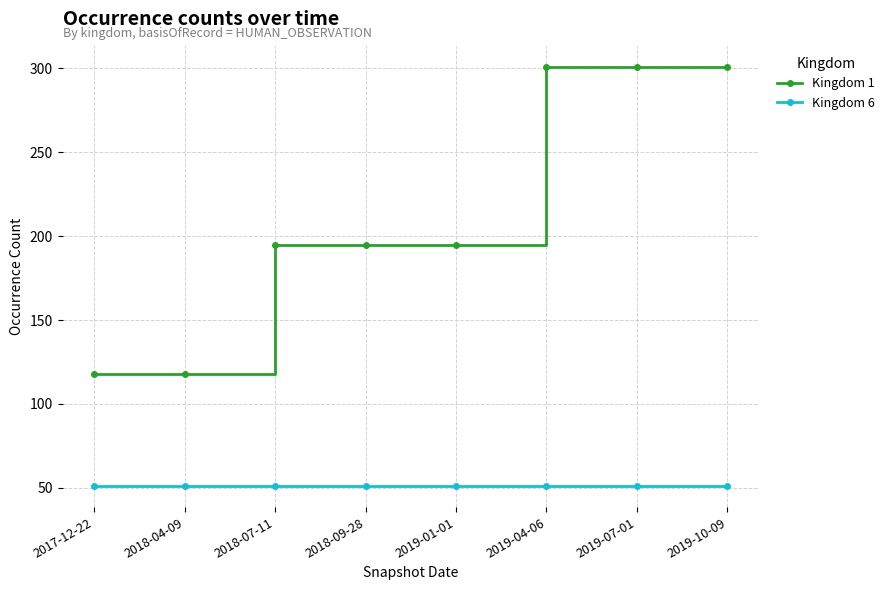

True or false: Kingdom 6 has a value of 73 at 2019-04-06.

False